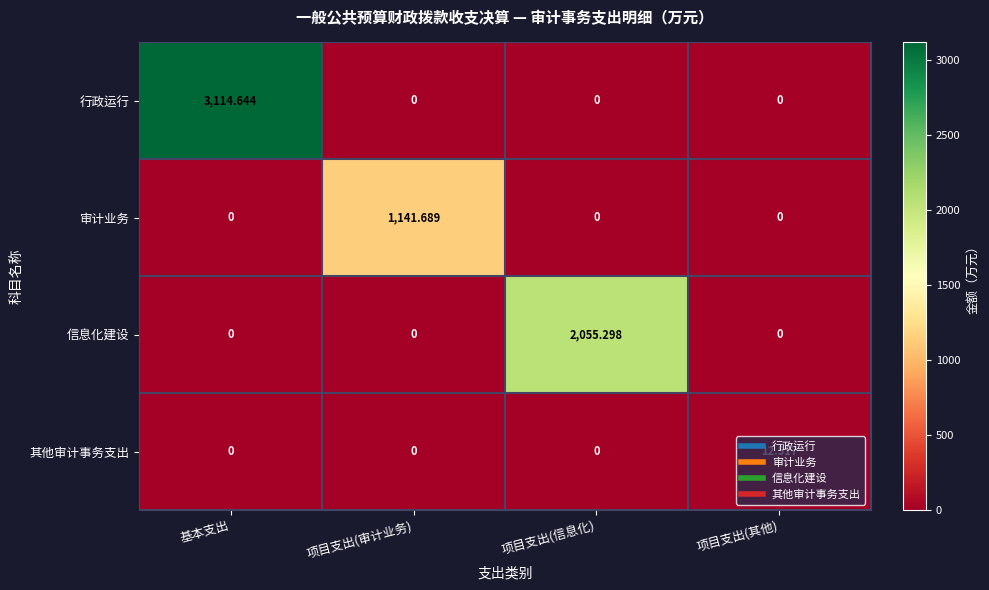

List the series in order of their peak value, lowest first.

其他审计事务支出, 审计业务, 信息化建设, 行政运行